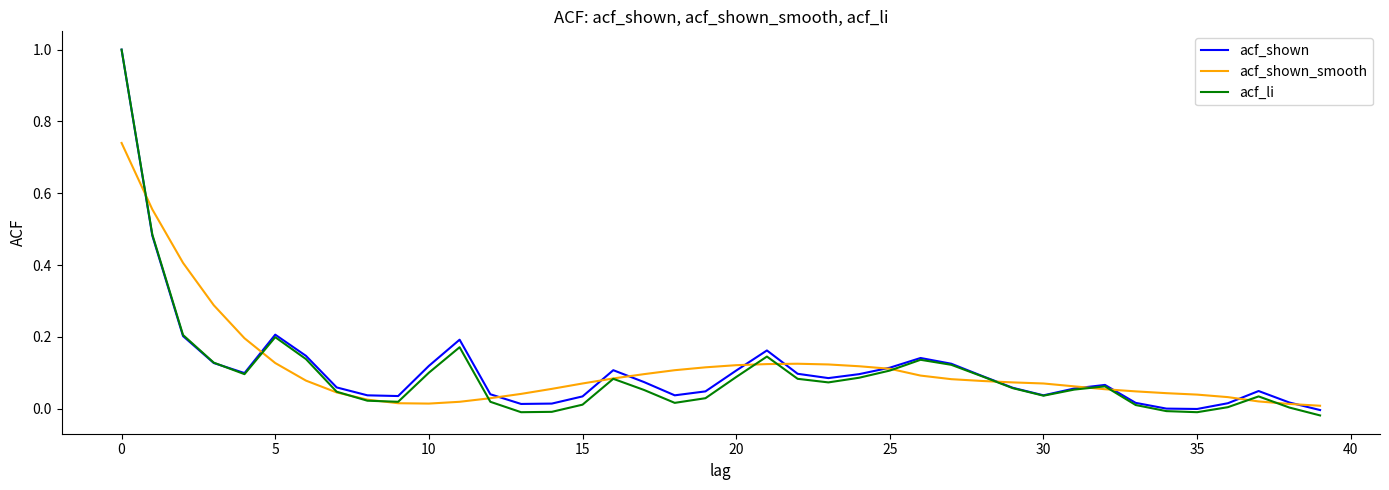

What are all the series names shown in the legend?

acf_shown, acf_shown_smooth, acf_li